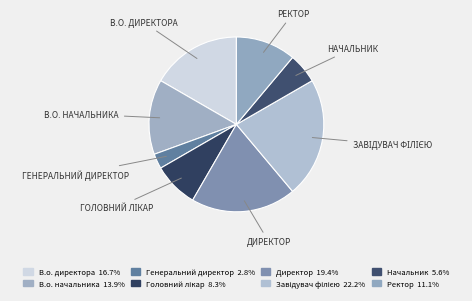

How many slices are in this pie chart?

8